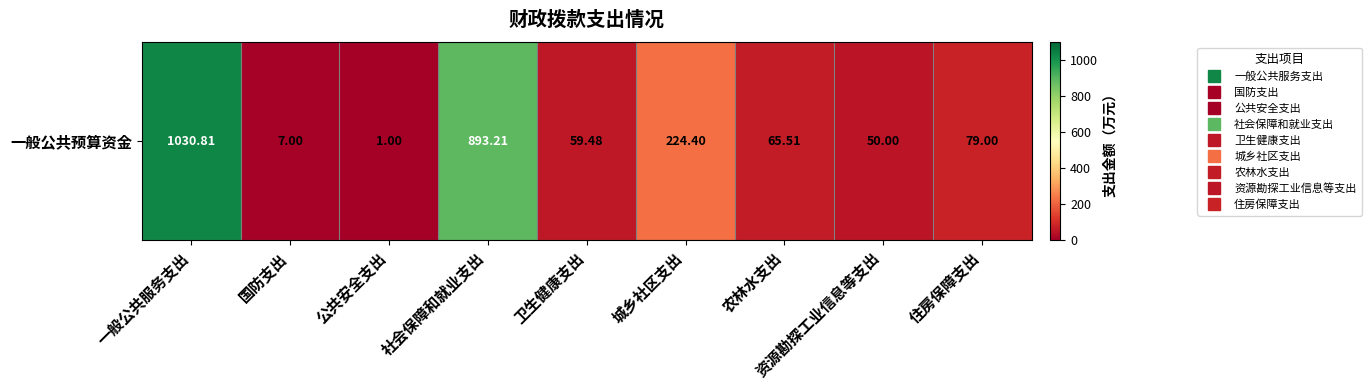

At which category does the chart reach its minimum across all series?

公共安全支出